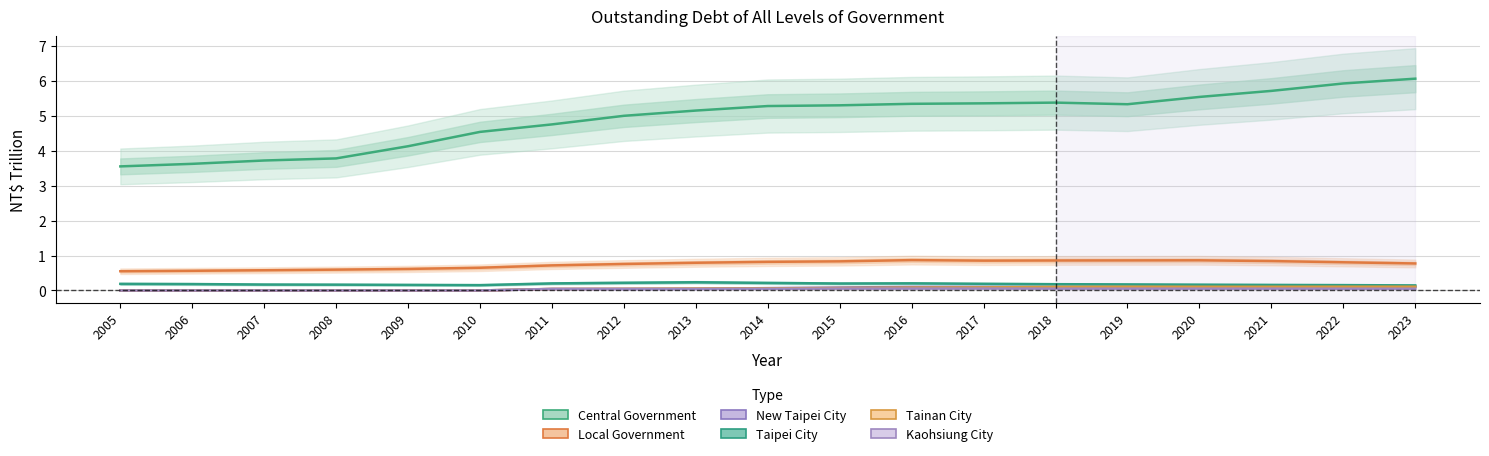

At which category does New Taipei City reach its first local peak?

2016